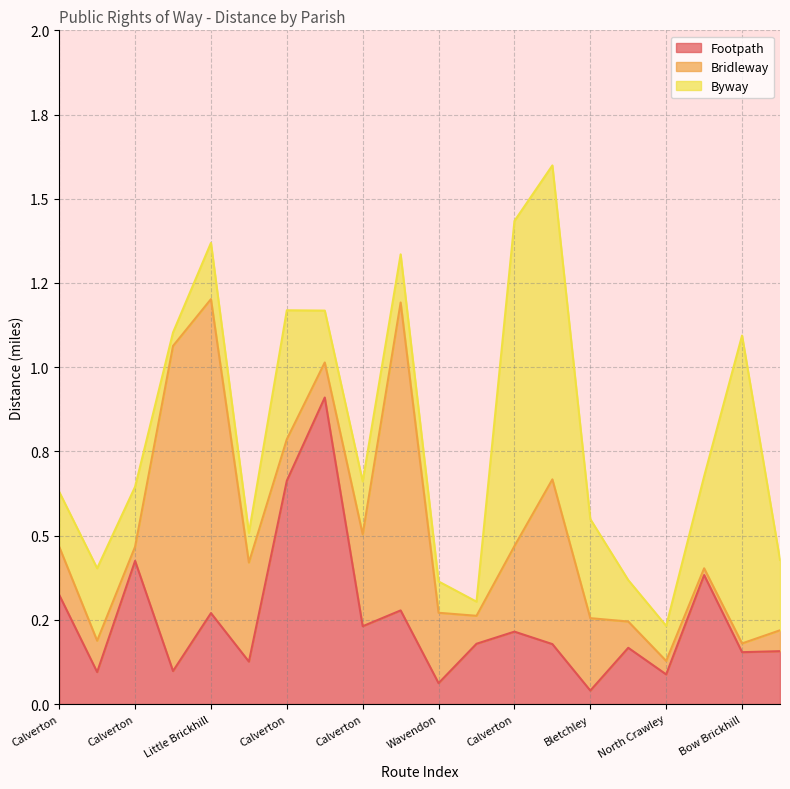

What is the spread (max minus min) of values at North Crawley?

0.1